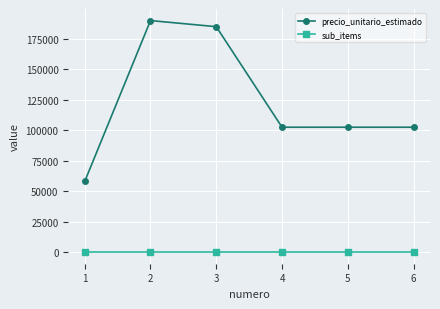

What is the maximum value shown in the chart?

190000